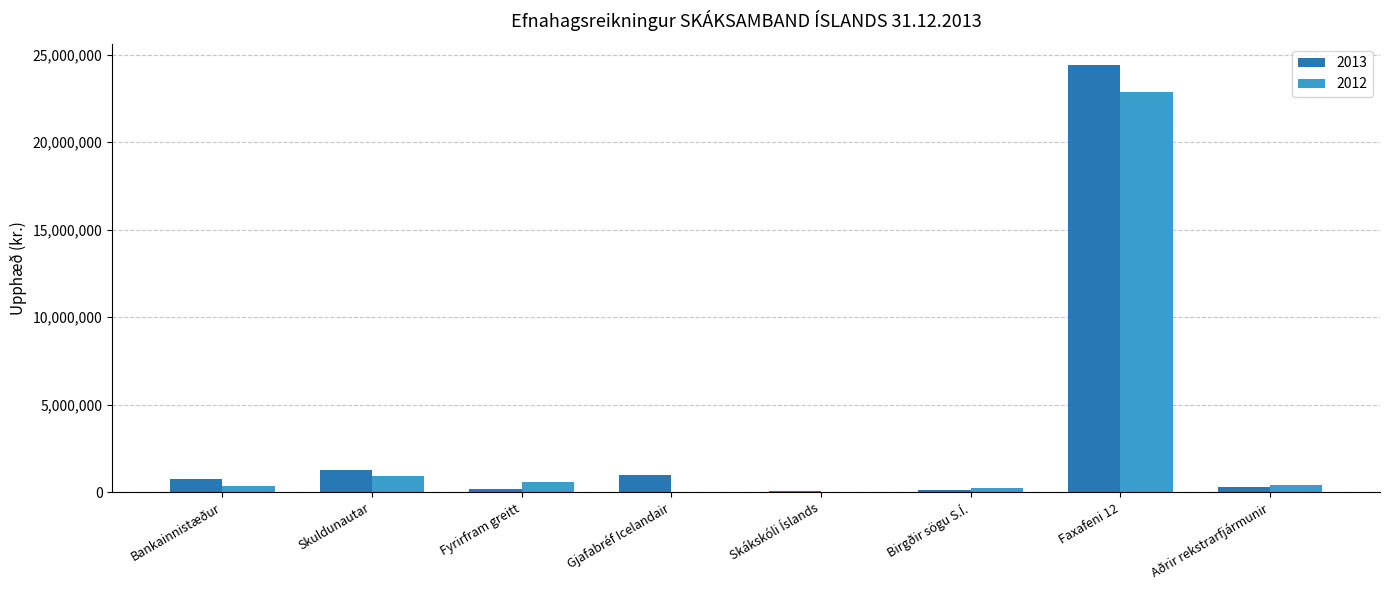

What is the average value of the 2013 series?

3521540